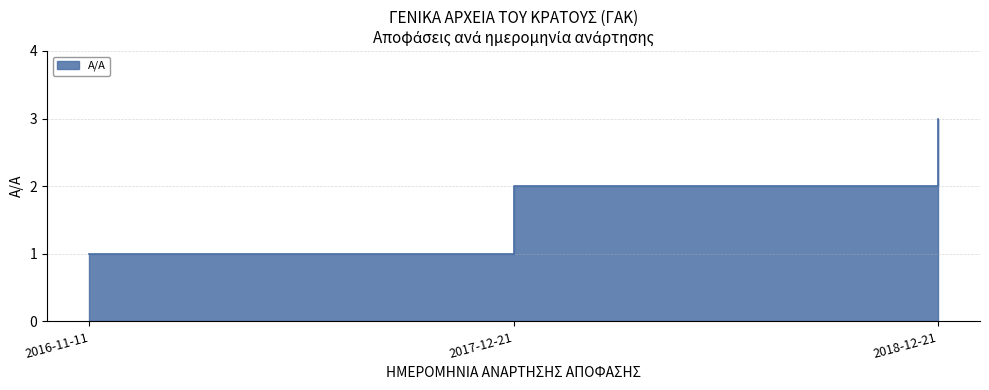

What is the difference between the values at 2017-12-21 and 2016-11-11?

1